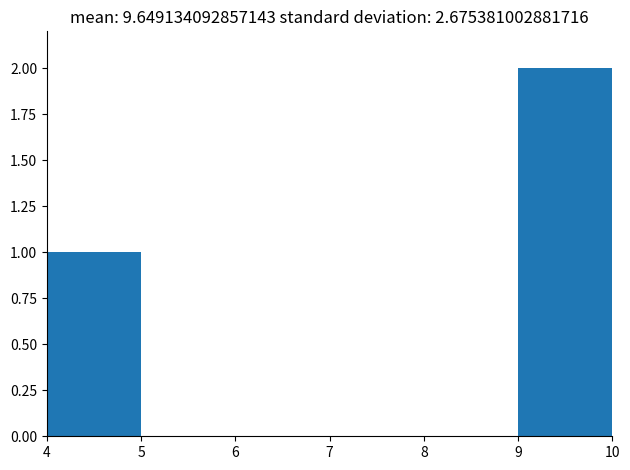

How tall is the bar that spans 4 to 5 on the x-axis? The values are not printed on the chart, so give them approximately, as read against the axis.

1